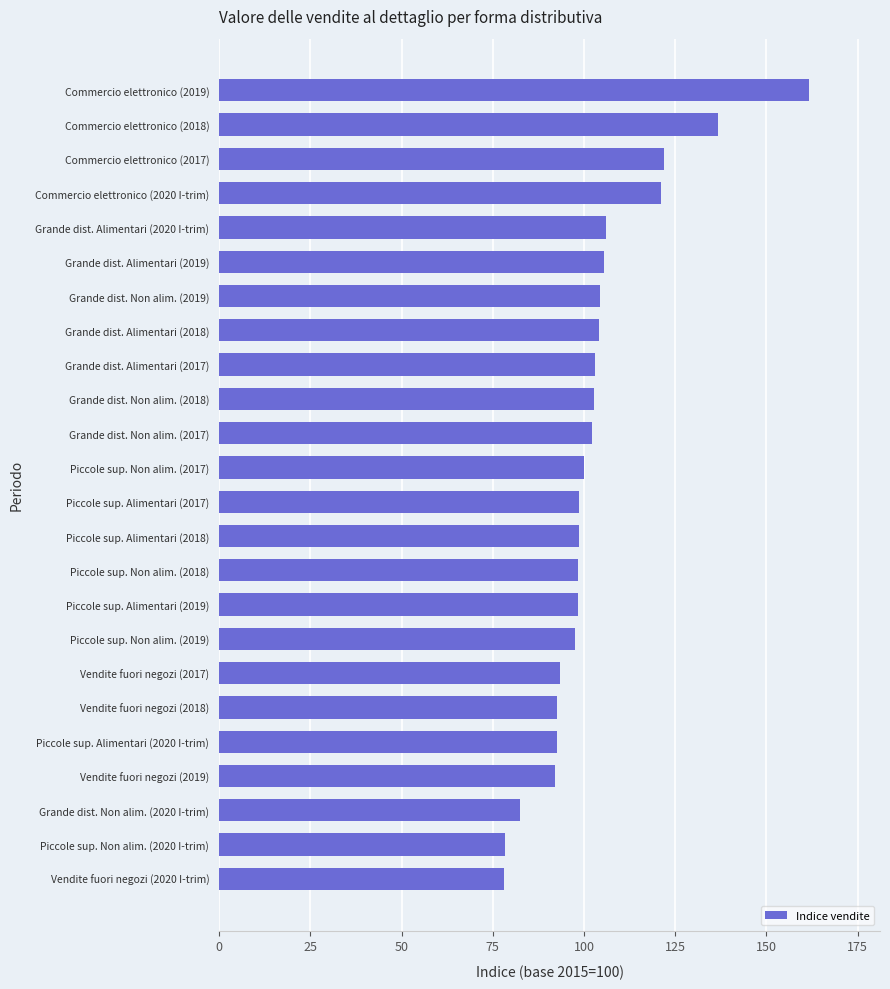

Is it true that the value at Grande dist. Alimentari (2019) is 162.0?

False